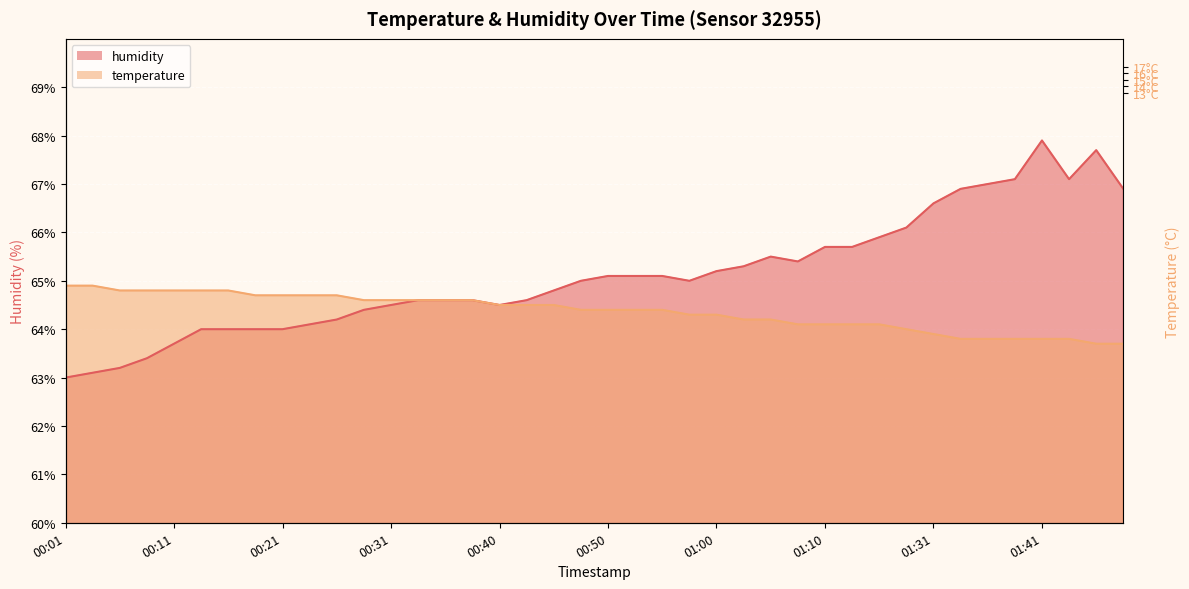

What is the value of the temperature point at the 10th from the left?

64.7